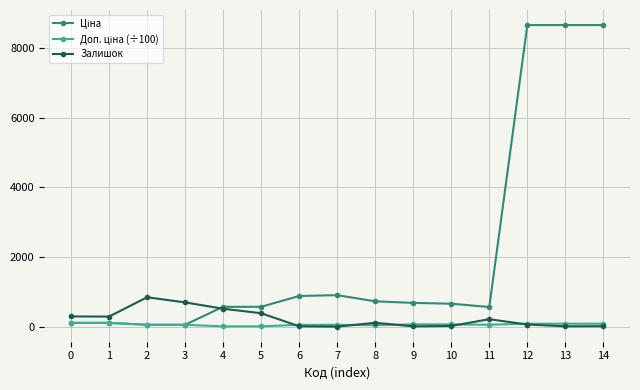

True or false: Залишок has more than 1 points higher than both neighbors.

True